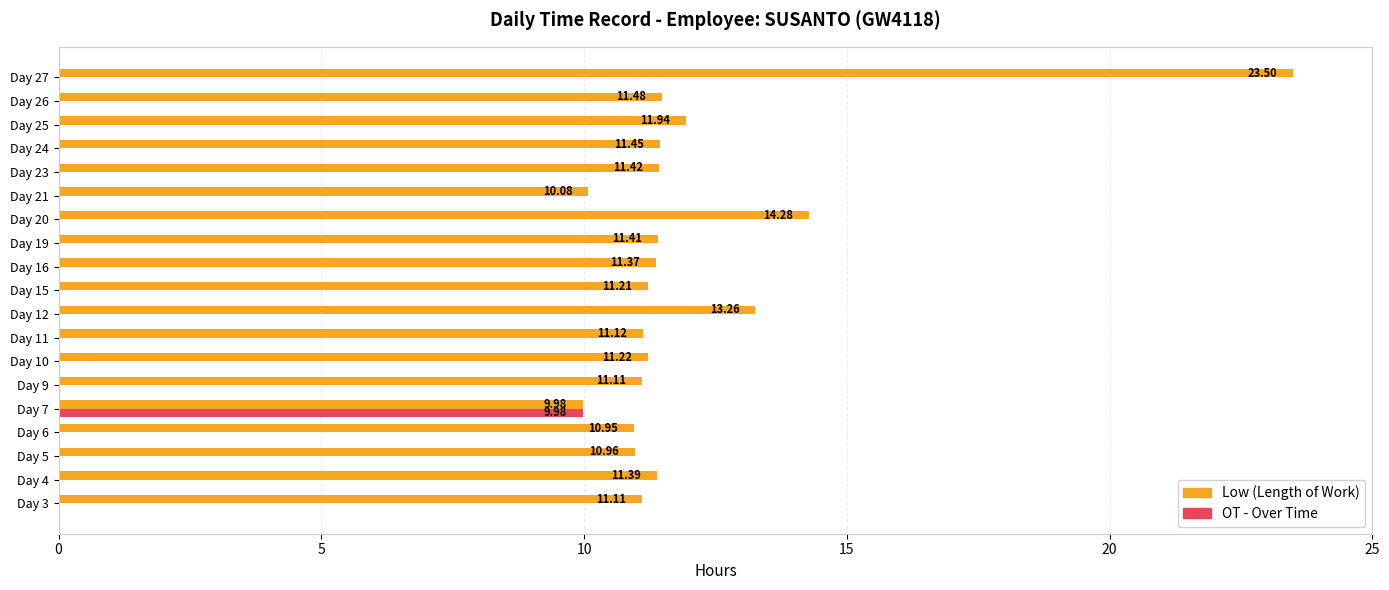

What is the sum of all OT - Over Time values?

10.0